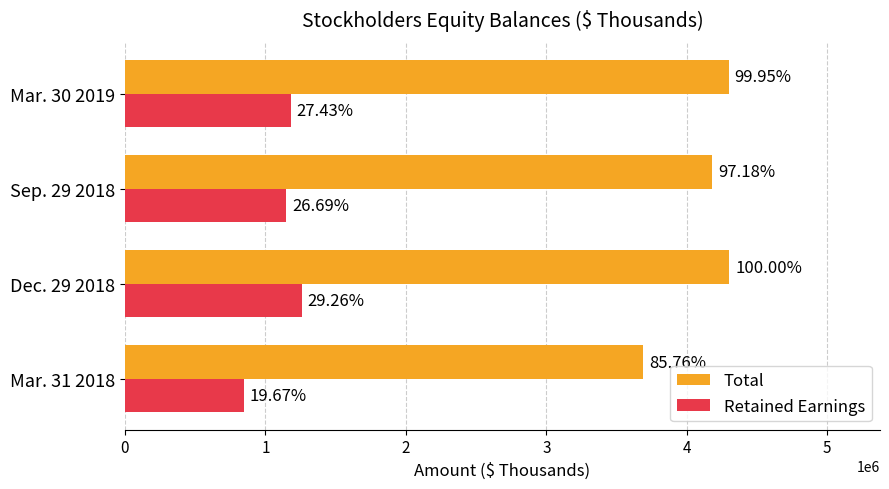

What are all the series names shown in the legend?

Total, Retained Earnings